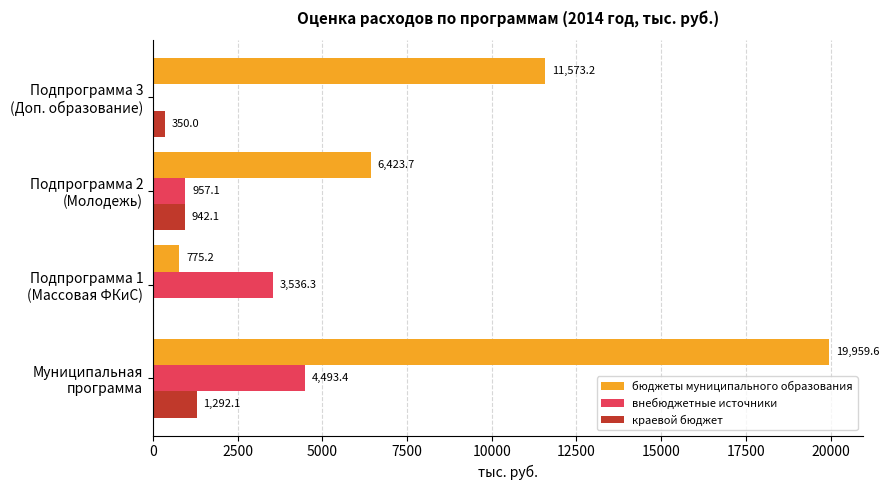

What is the sum of all краевой бюджет values?

2584.2